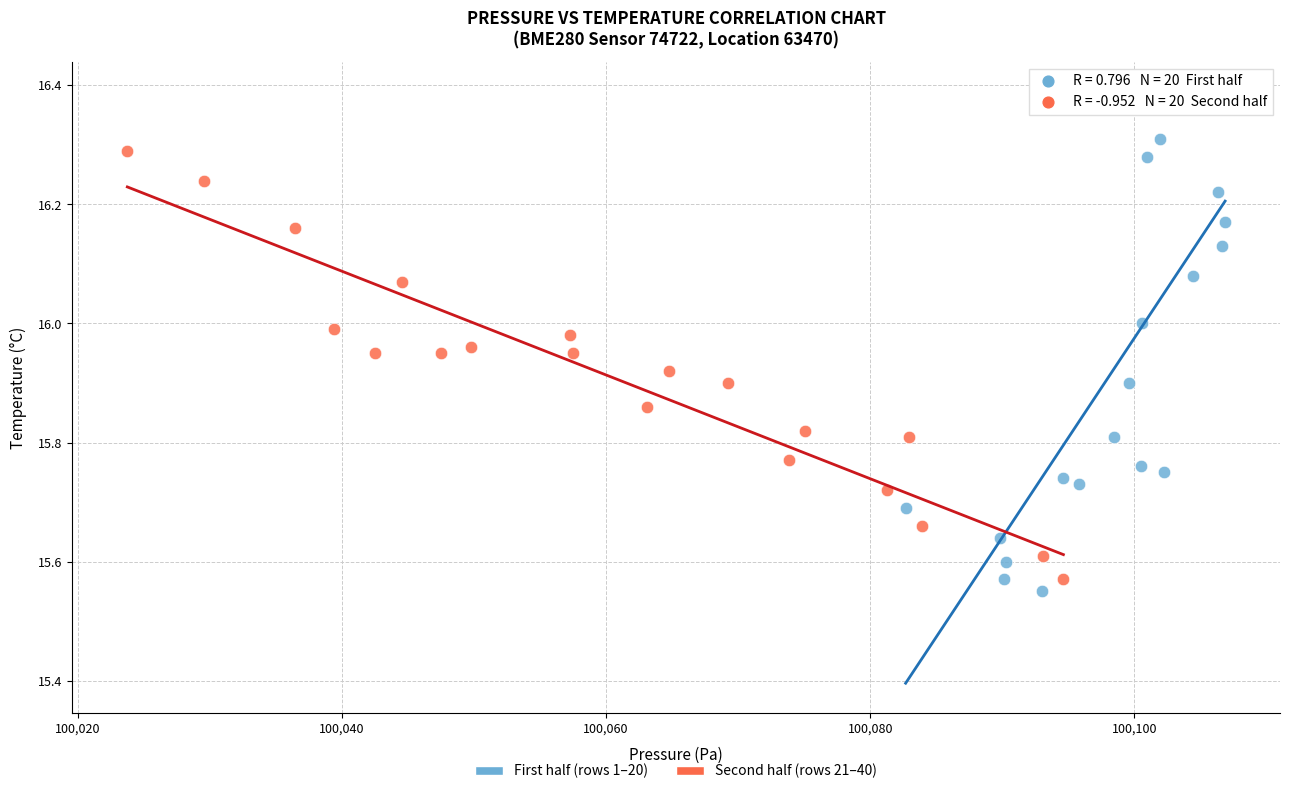

Which series has the widest spread of Y values?

First half (rows 1–20)